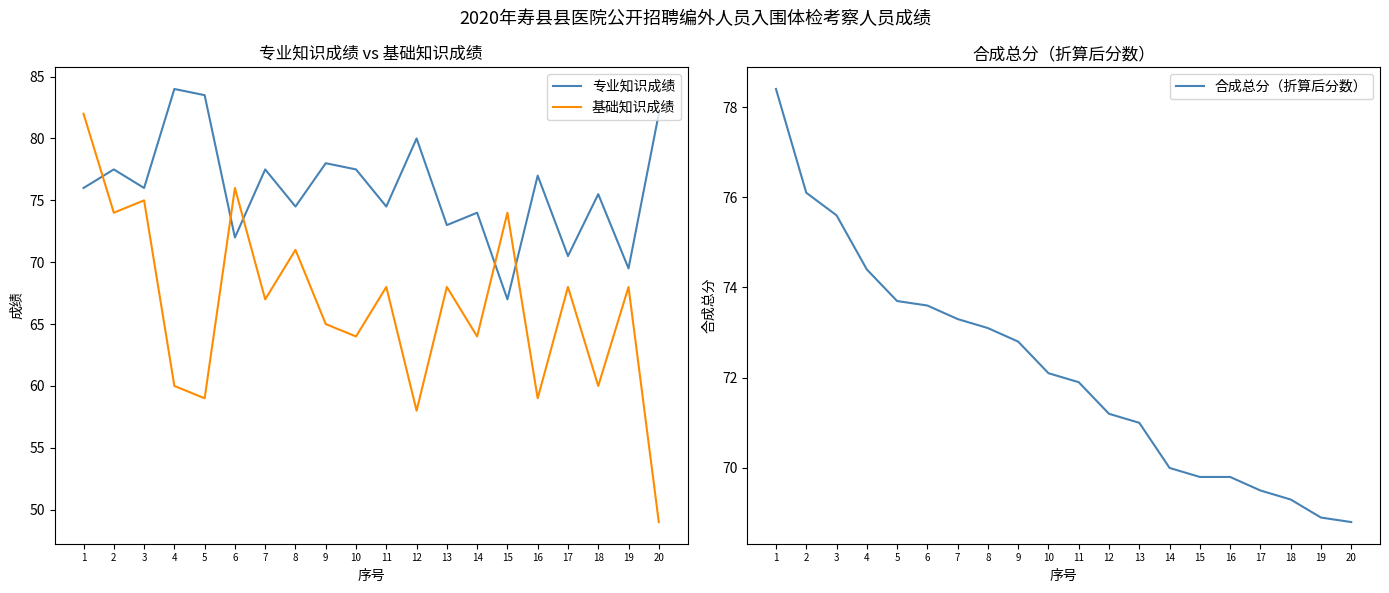

List the series in order of their overall mean, highest first.

专业知识成绩, 合成总分（折算后分数）, 基础知识成绩